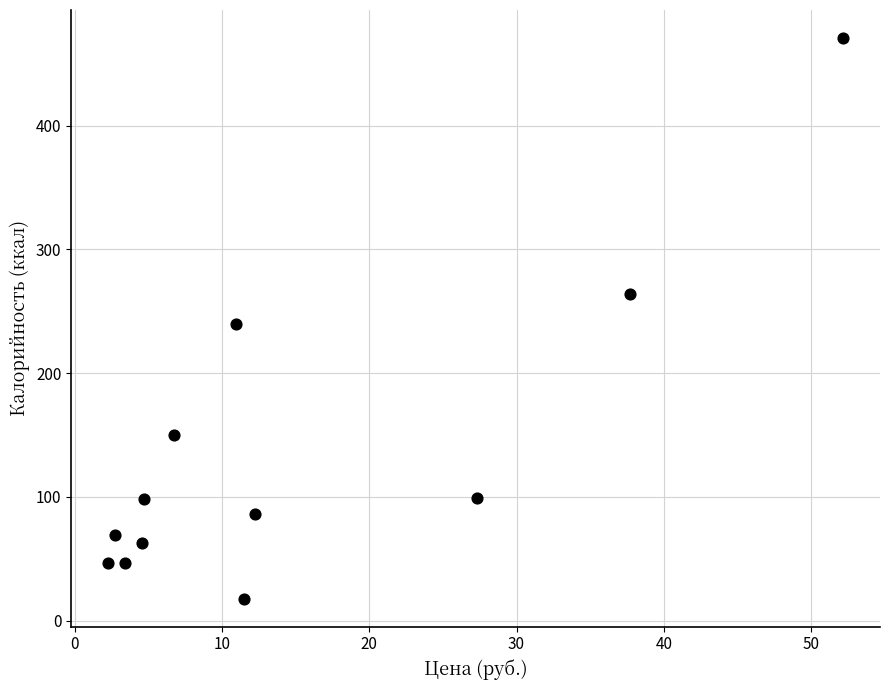

What is the average Y value?

137.6